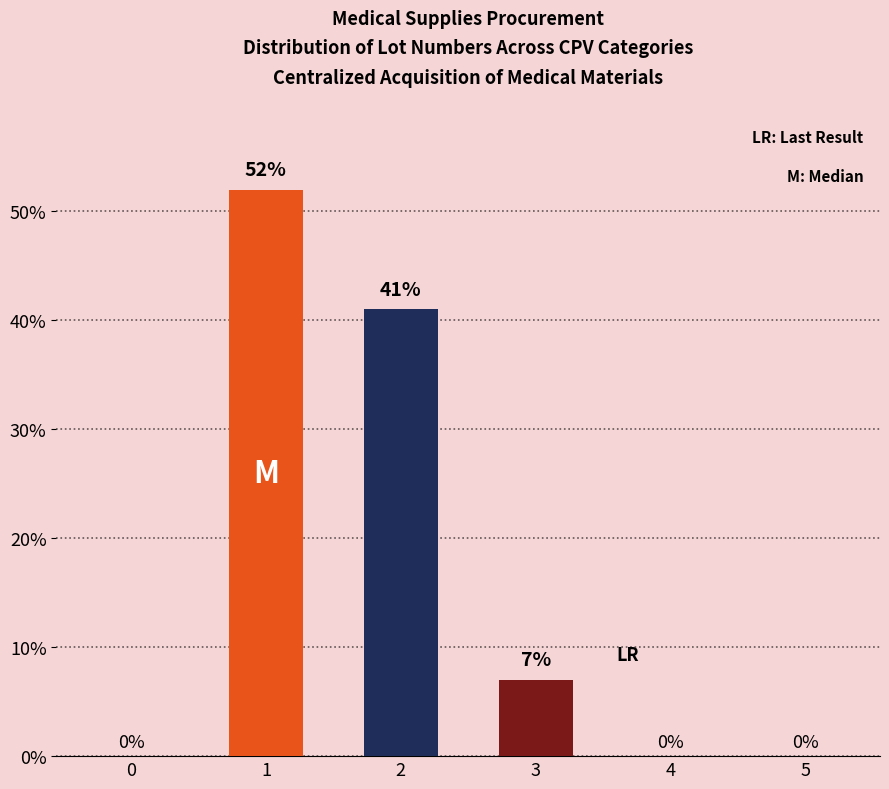

The value at 2 is 41. True or false?

True